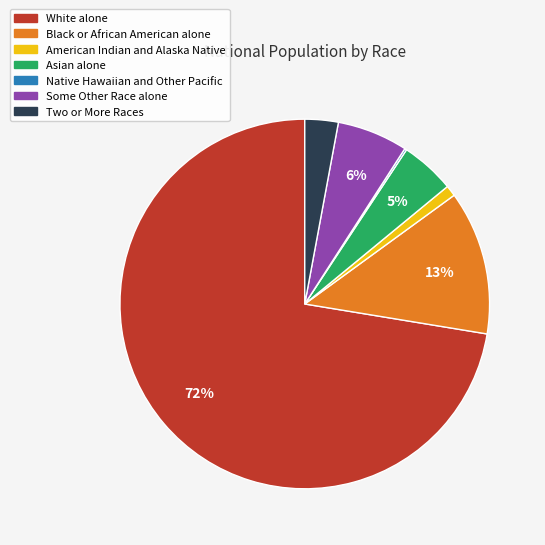

Is the sum of Asian alone and Some Other Race alone greater than half?

No